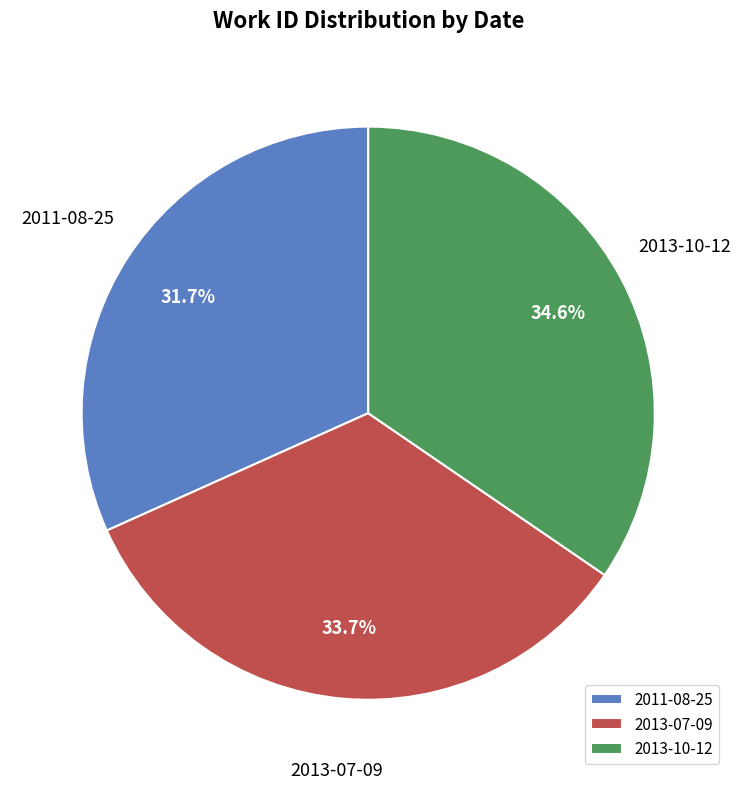

To the nearest percent, what is the combined percentage of 2013-07-09 and 2011-08-25?

65%